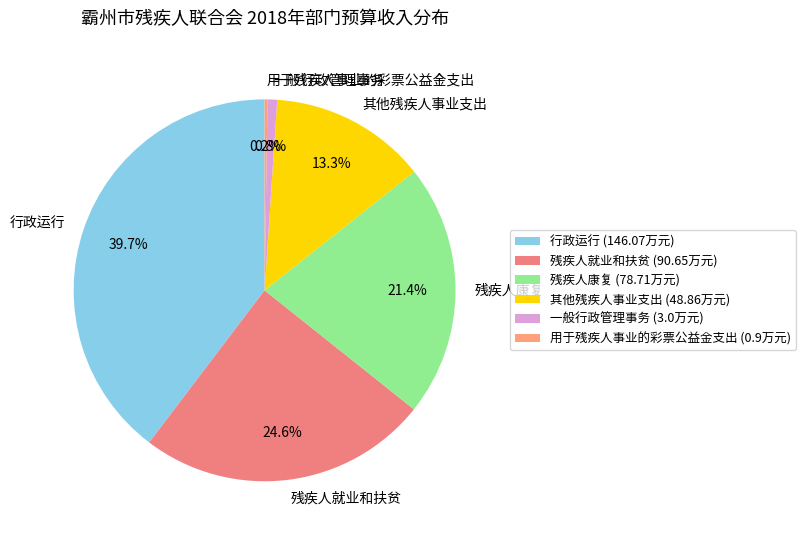

What percentage is the 其他残疾人事业支出 slice, to the nearest percent?

13%